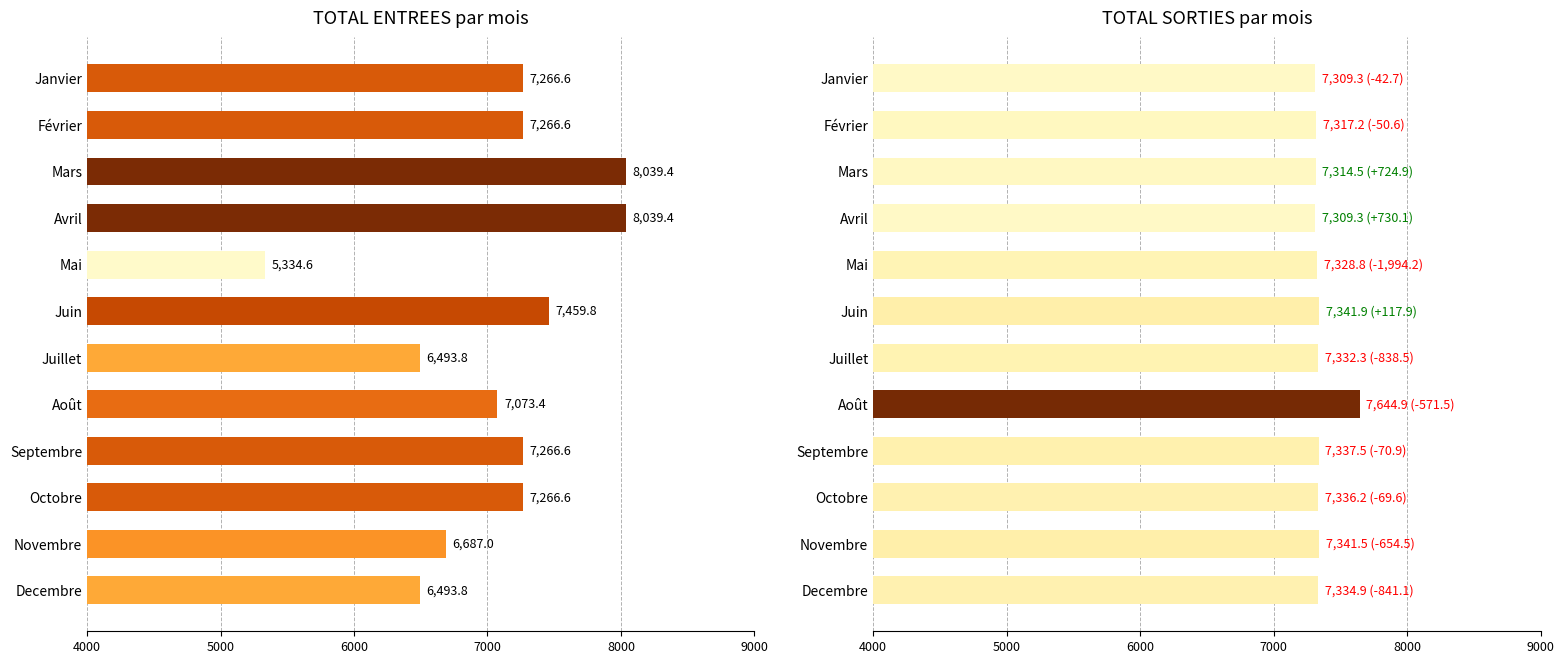

The value of TOTAL SORTIES at Mai is 2284.1. True or false?

False